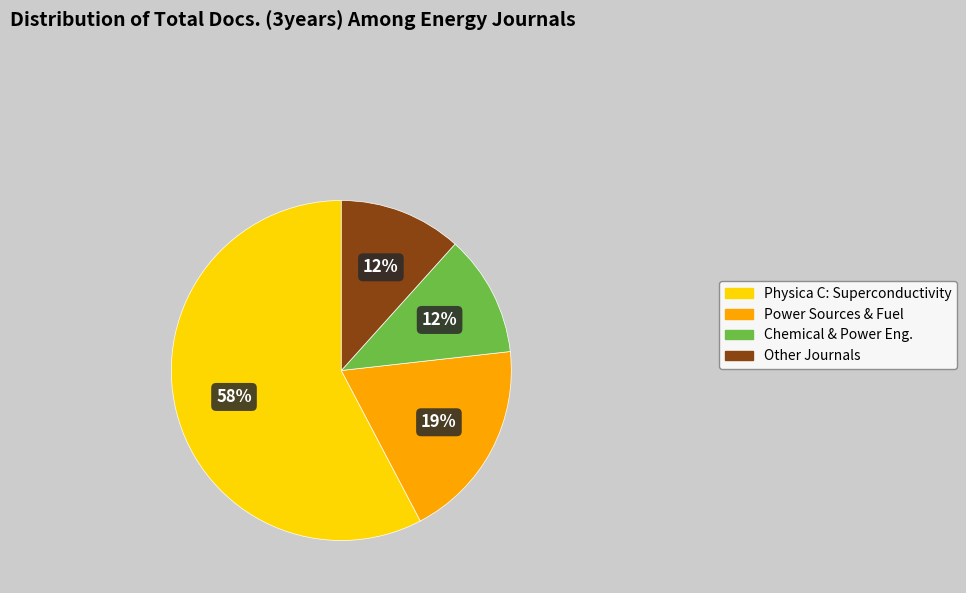

Which has a higher value, Physica C: Superconductivity or Chemical & Power Eng.?

Physica C: Superconductivity